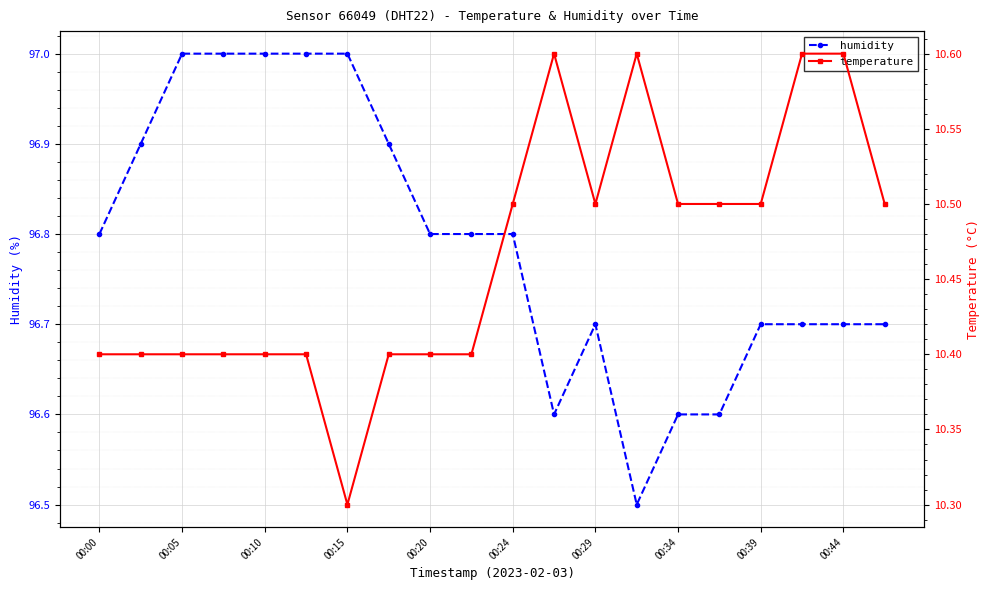

True or false: humidity has a value of 97.0 at 00:15.

True